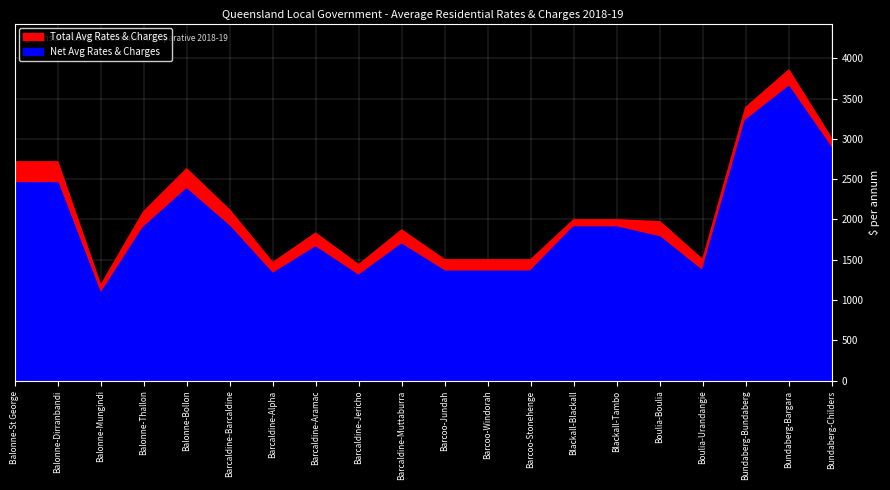

True or false: Net Avg Rates & Charges and Total Avg Rates & Charges cross at least once.

False